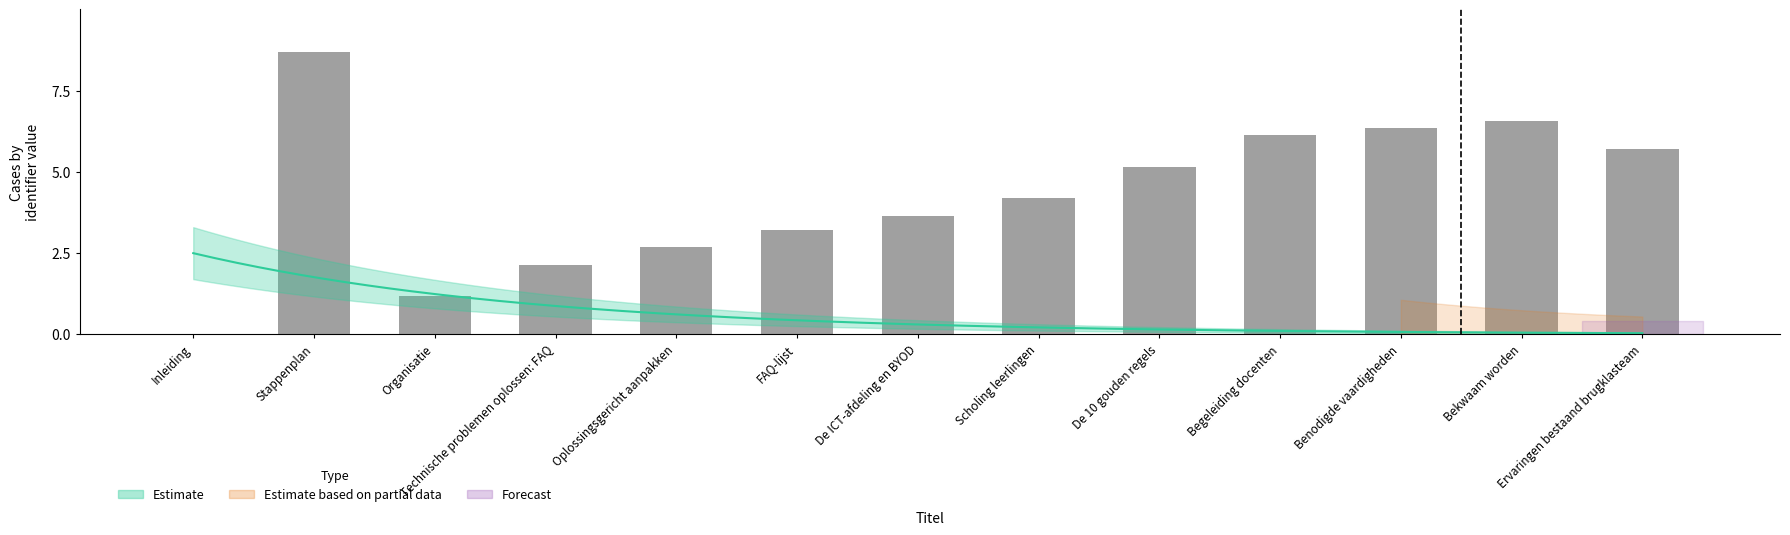

The value at Benodigde vaardigheden is 6.3. True or false?

True